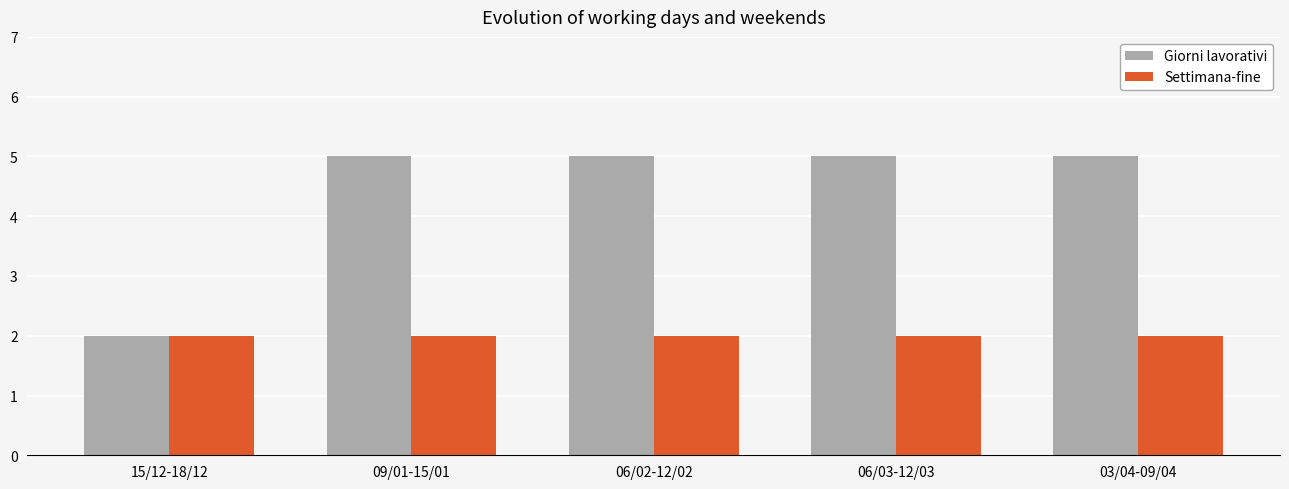

What are all the series names shown in the legend?

Giorni lavorativi, Settimana-fine